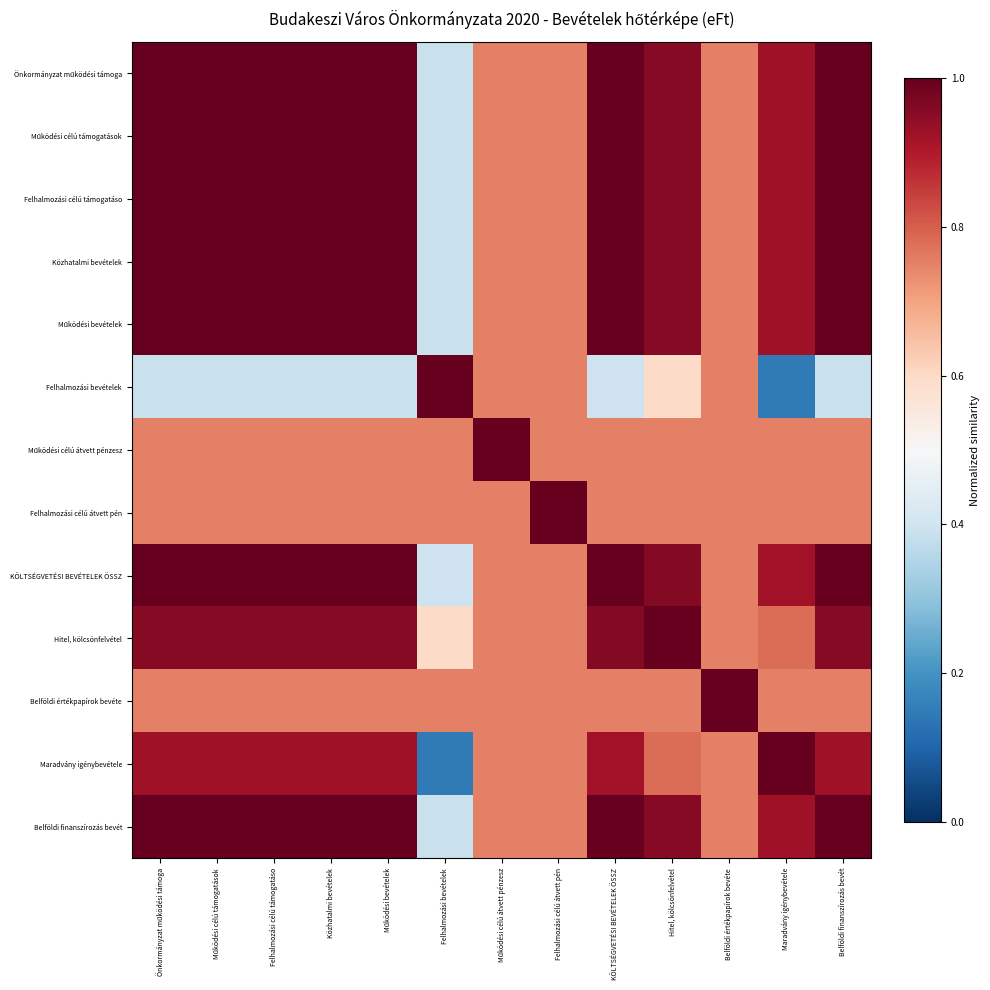

What is the smallest value displayed?

0.1